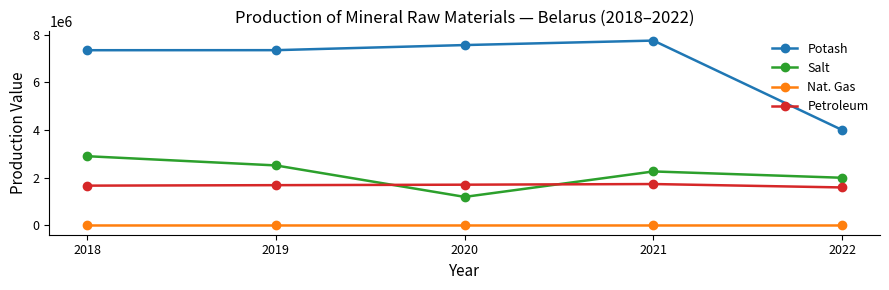

What is the total value across all series at 2021?

11752229